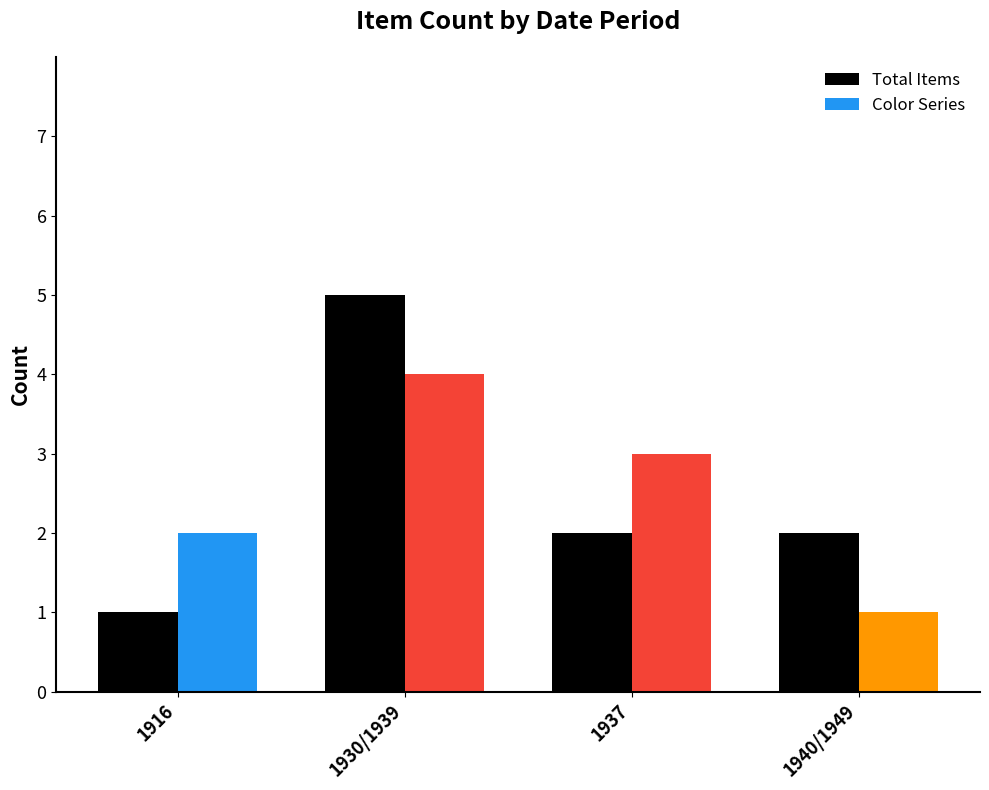

How many groups of bars are there?

4